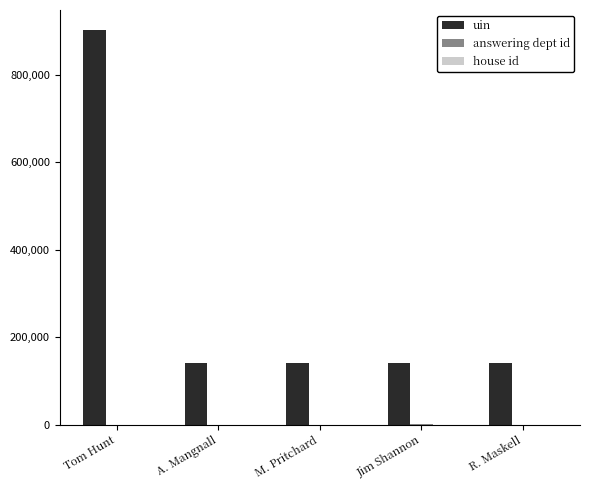

Count the number of data series in this chart.

3